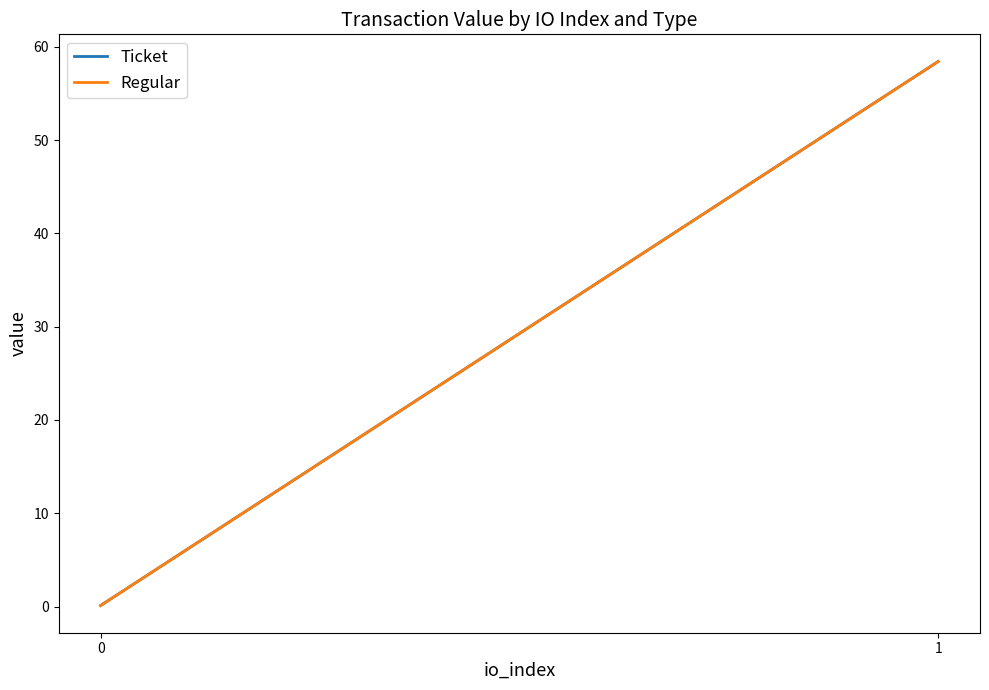

What are all the series names shown in the legend?

Ticket, Regular